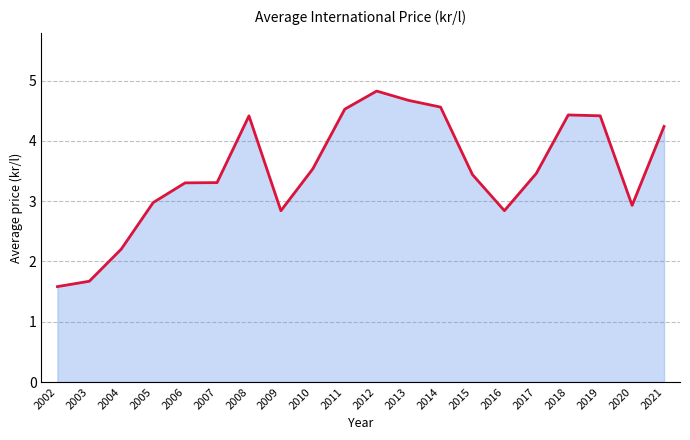

What is the difference between the maximum and second lowest values?

3.2